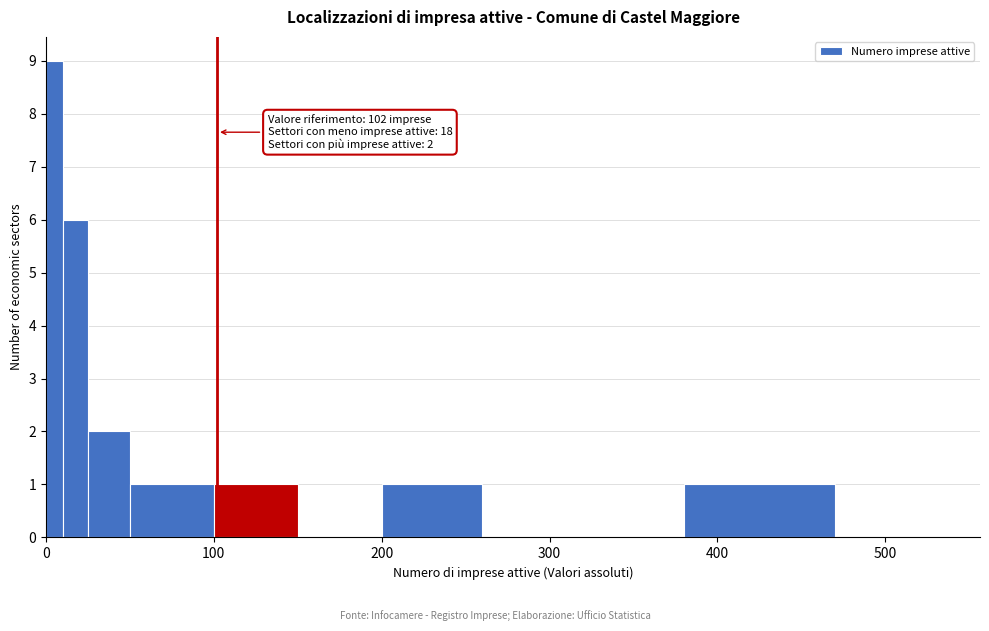

Read against the x-axis, roughly where is the centre of the tallest bar?

10